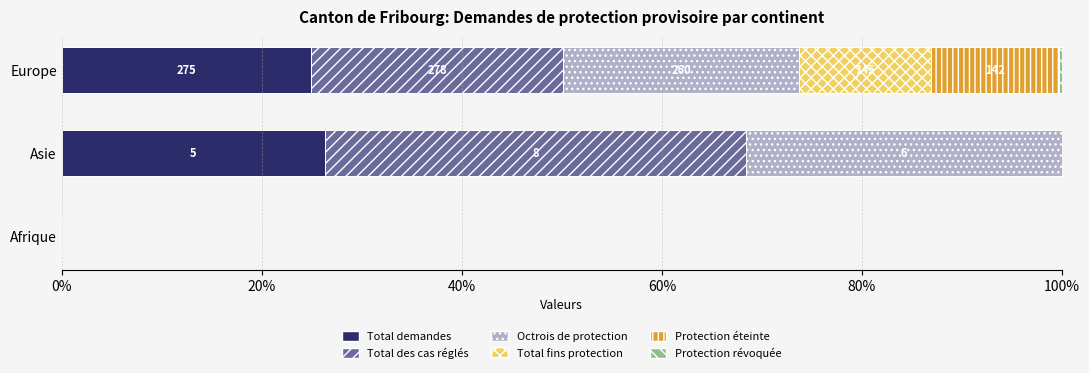

What is the total value across all series at Asie?

100.0